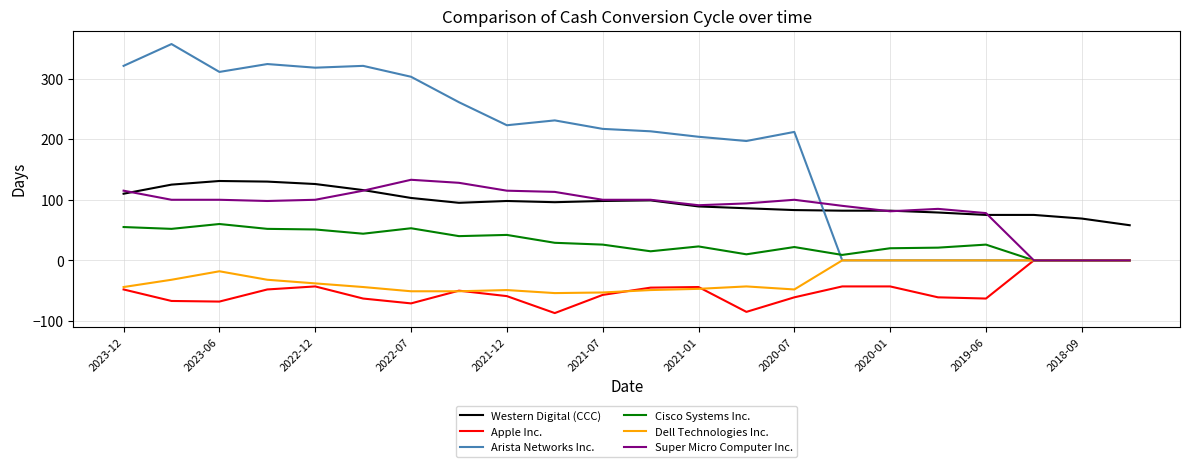

Which series has the largest total across all categories?

Arista Networks Inc.